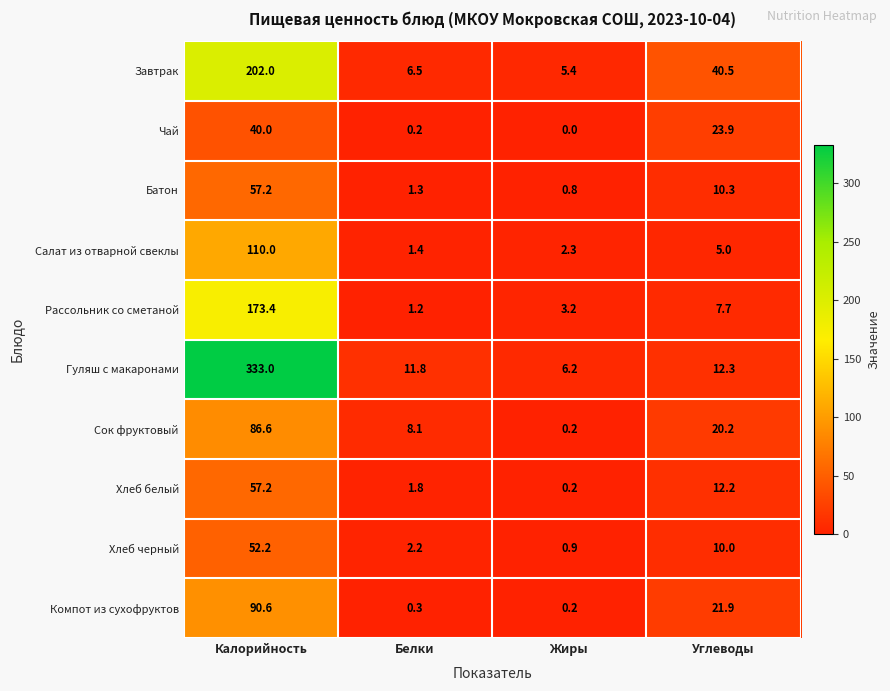

How many data points does each series have?

4